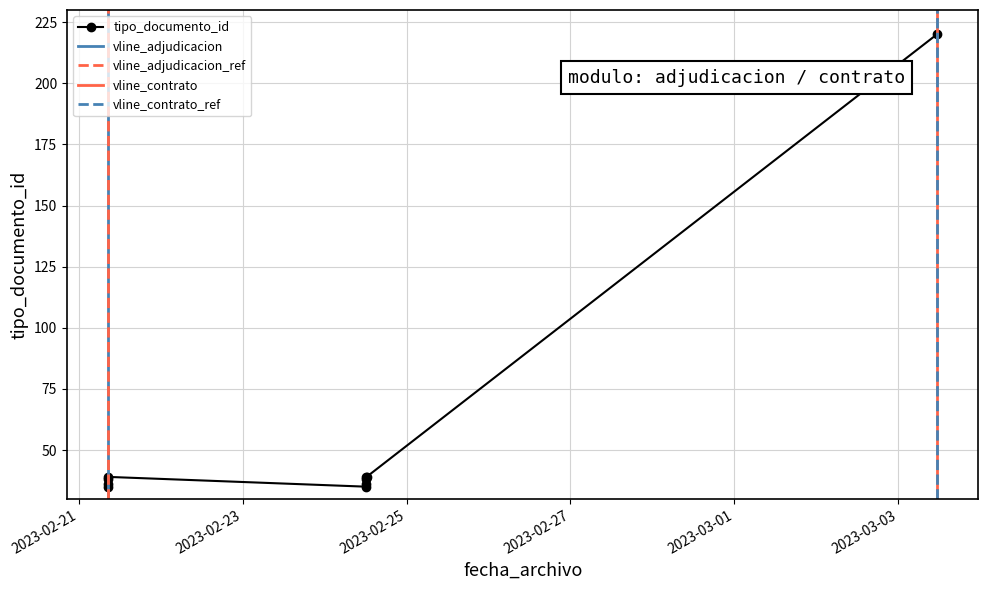

Where is the data nearest to the value 127?

2023-02-24 12:17:27